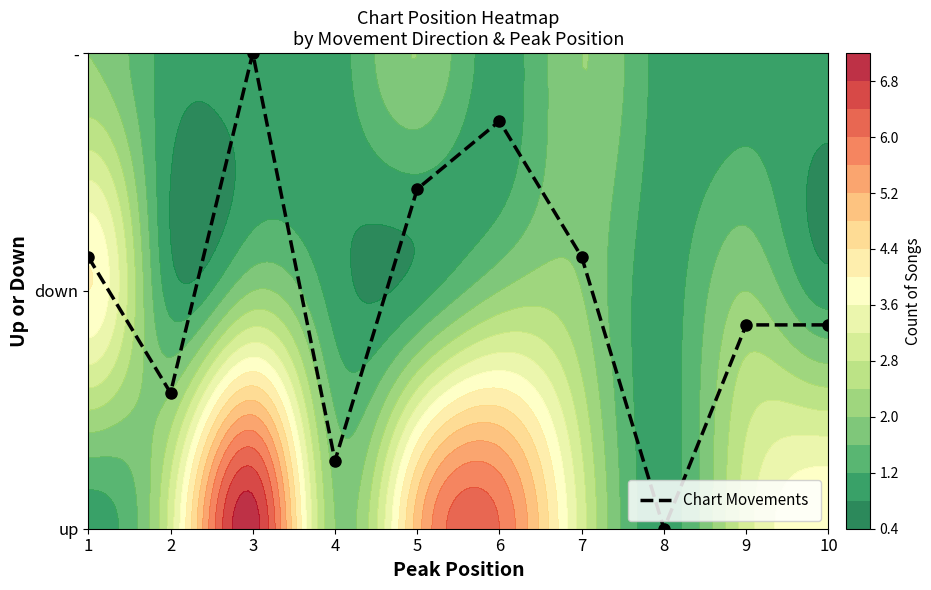

Reading left to right, extract all data points from this chart.

1=1.1	2=0.6	3=2.0	4=0.3	5=1.4	6=1.7	7=1.1	8=0.0	9=0.9	10=0.9